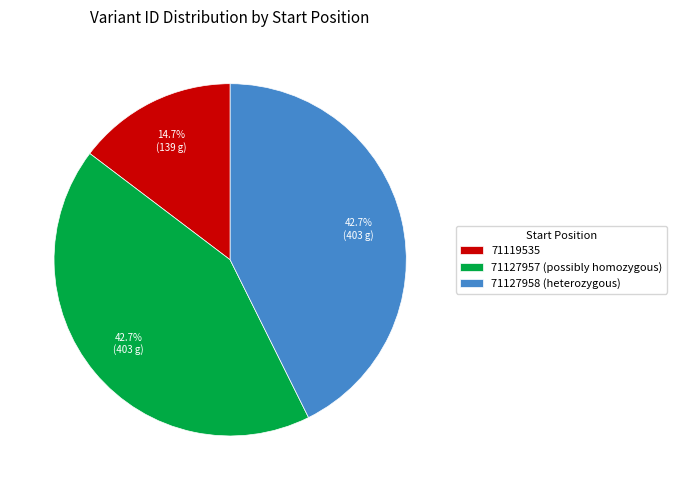

What is the smallest slice in the pie chart?

71119535